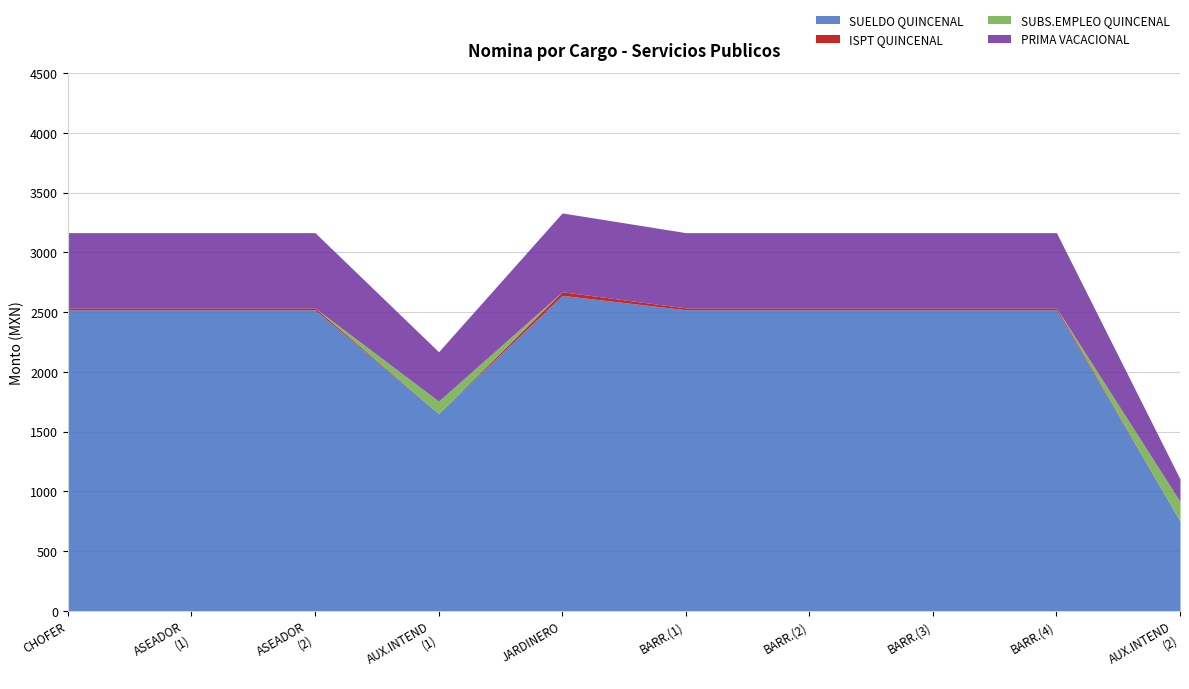

What is the spread (max minus min) of values at BARRENDERO?

2520